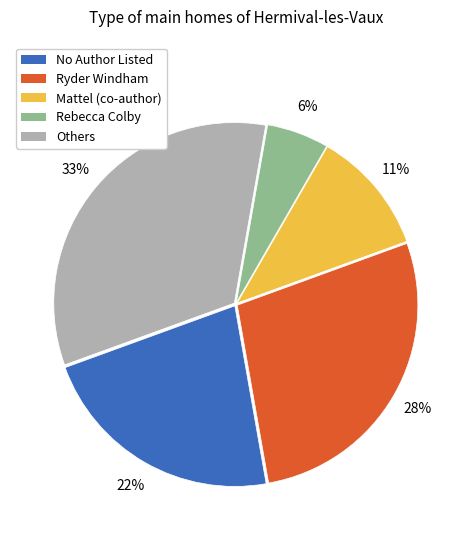

Is Ryder Windham the majority of the pie?

No